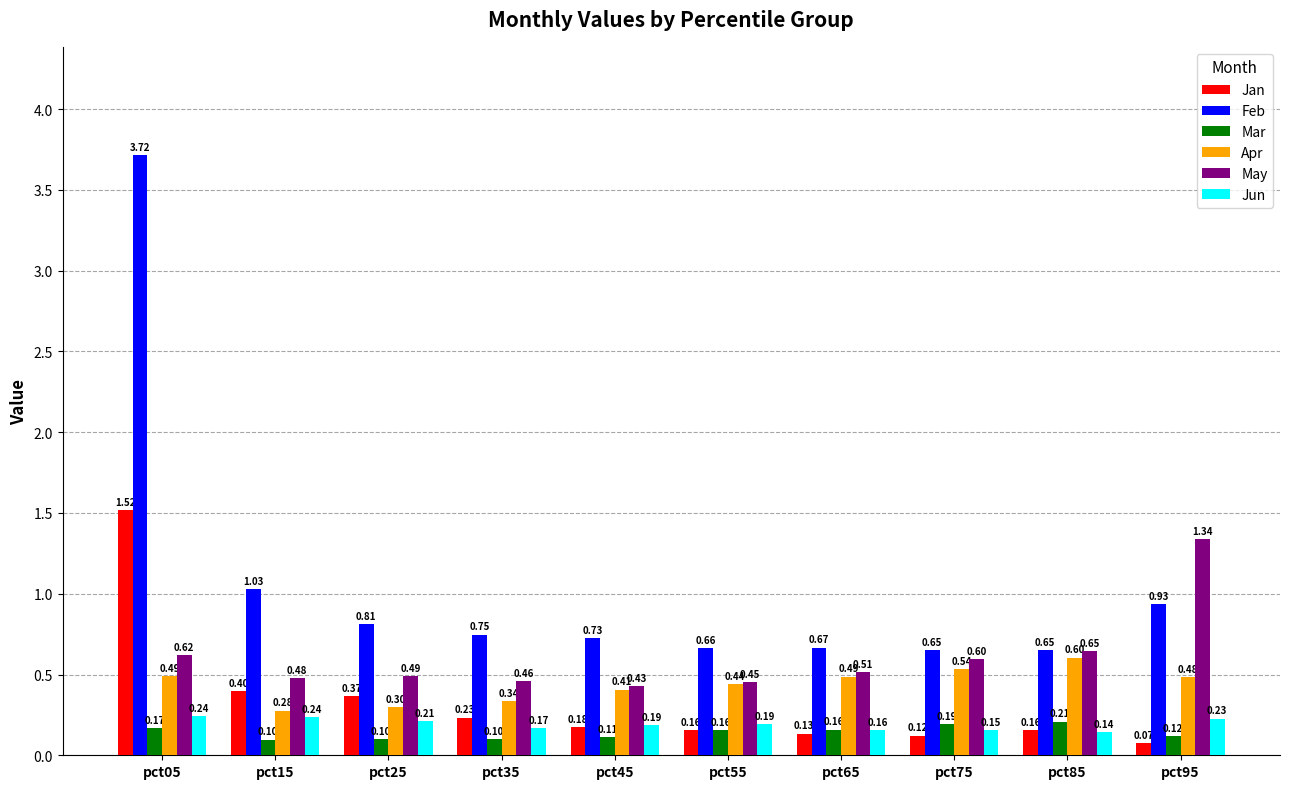

What are all the series names shown in the legend?

Jan, Feb, Mar, Apr, May, Jun